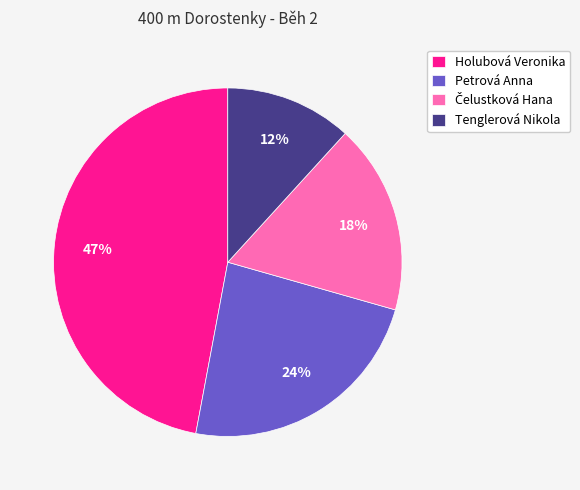

Is it true that Holubová Veronika is 47% of the pie?

True